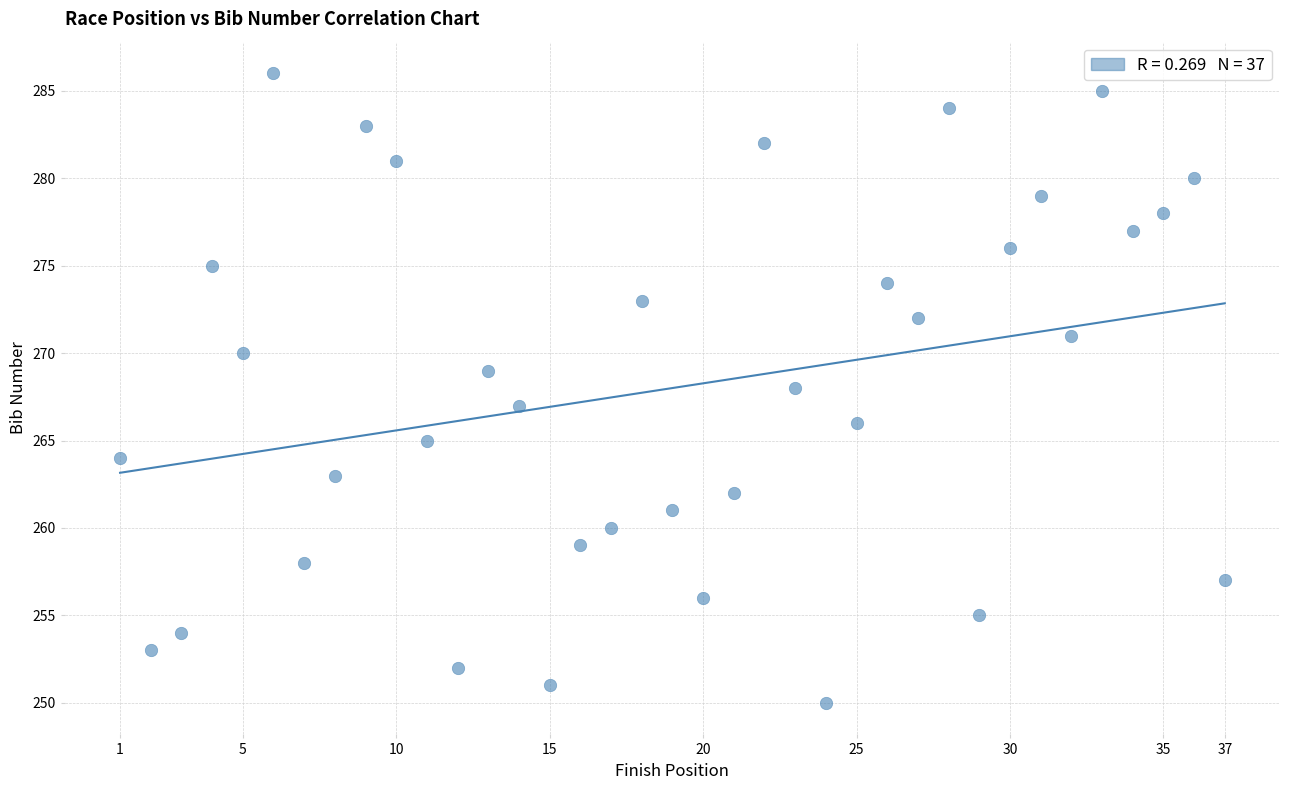

What is the range of X values (max minus min)?

36